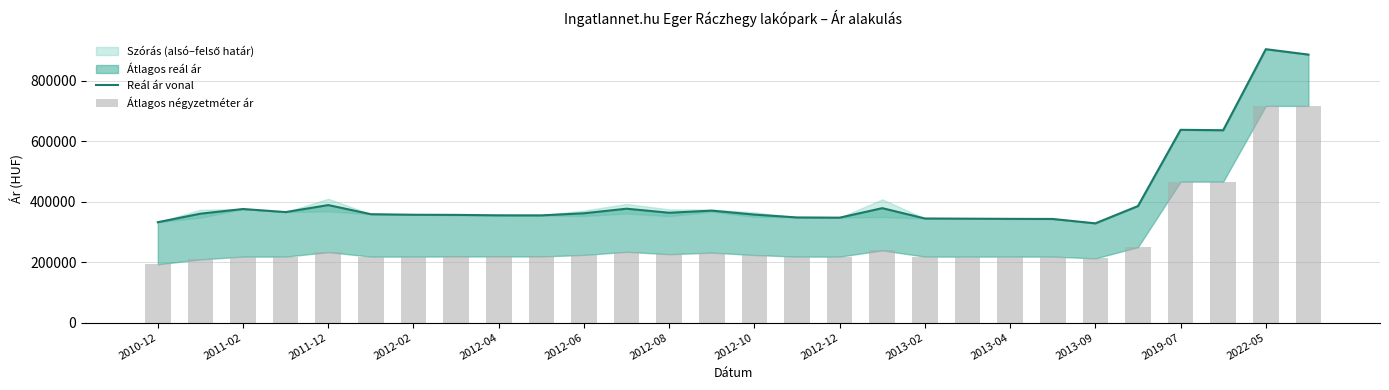

What is the maximum value for Reál ár vonal?

905296